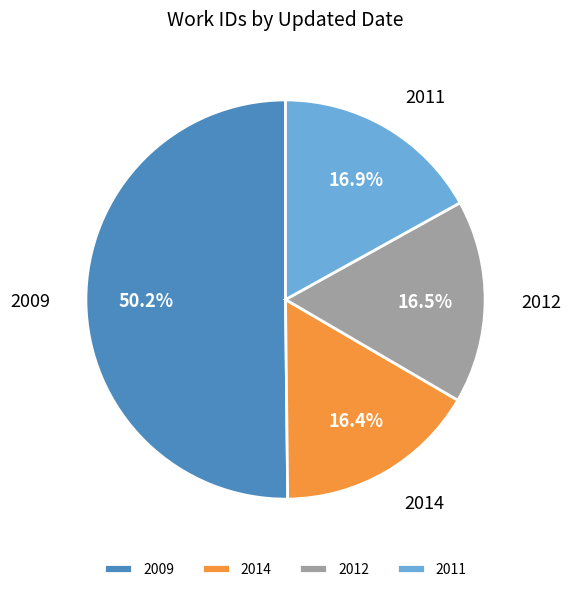

Which slice is the largest?

2009